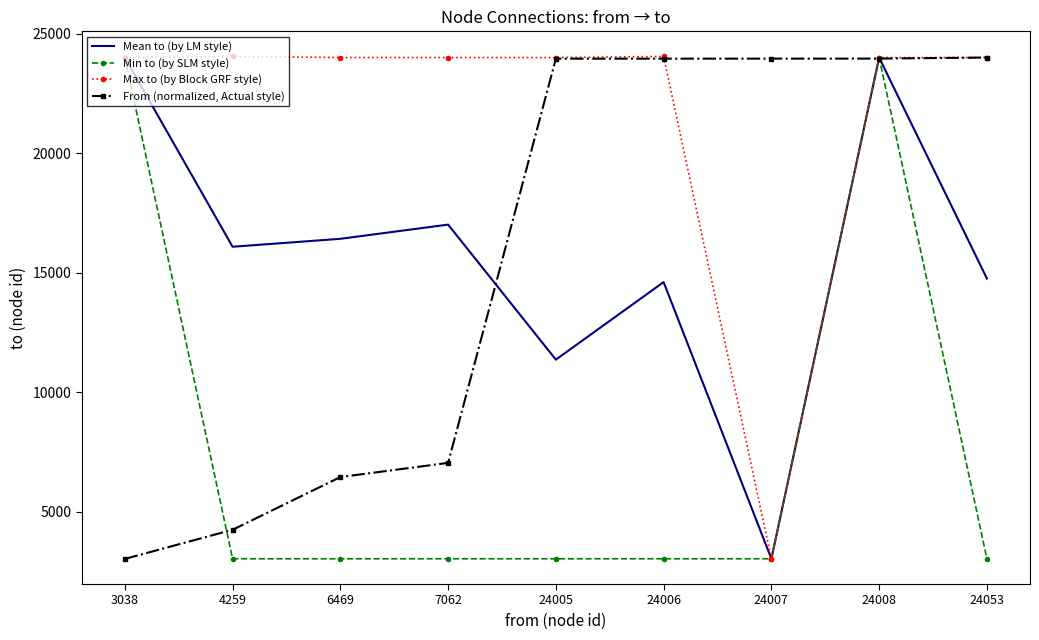

At 24008, list the series in order from smallest to largest.

From (normalized, Actual style), Min to (by SLM style), Mean to (by LM style), Max to (by Block GRF style)